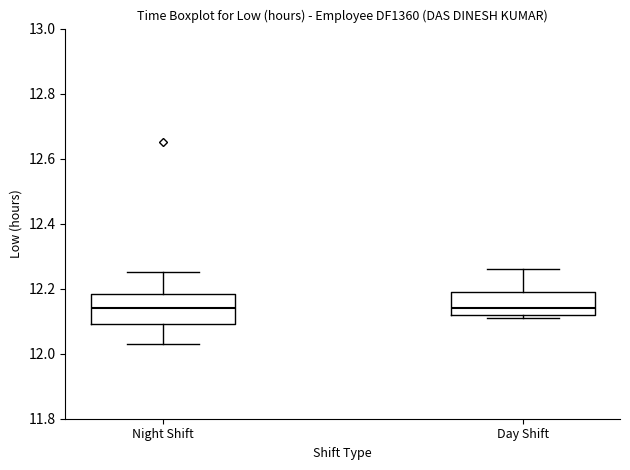

Where is the upper edge of the box for Day Shift on the y-axis? The values are not printed on the chart, so give them approximately, as read against the axis.

12.20